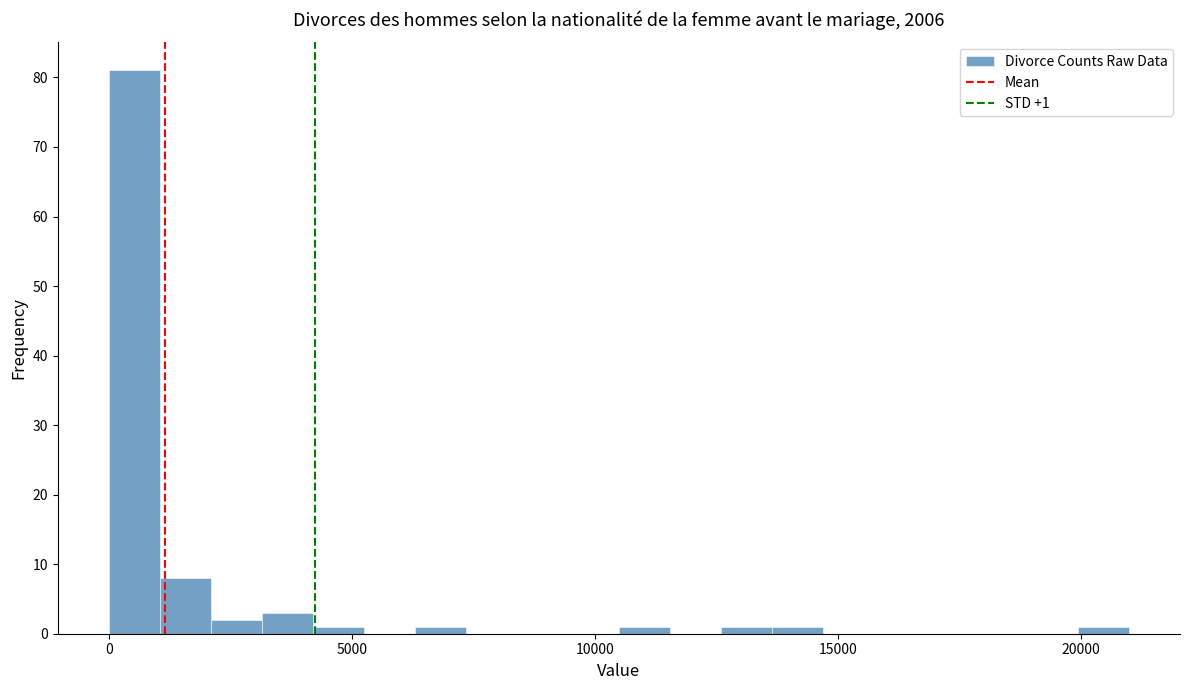

Around what value on the x-axis is the tallest bar? Give the approximate position of its centre, as read against the axis.

500